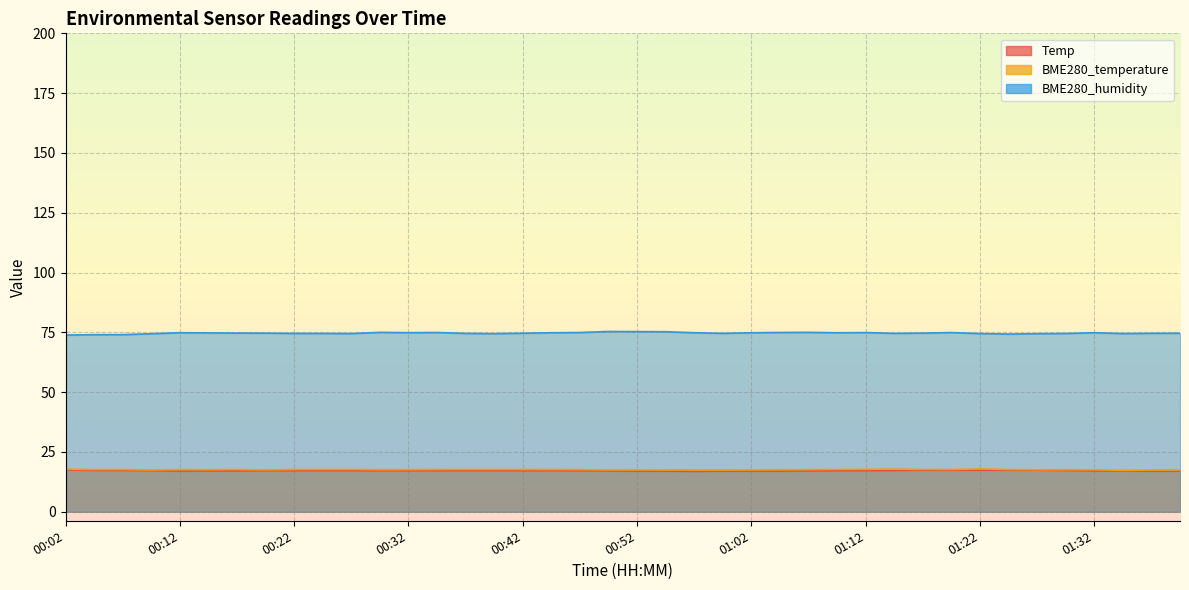

True or false: BME280_humidity has a value of 34.6 at 00:49.

False